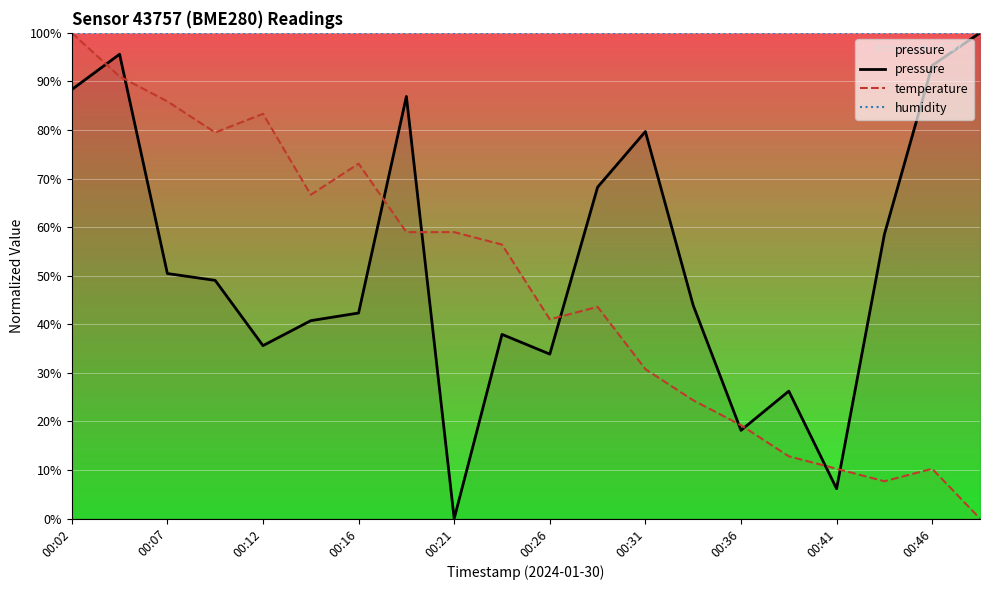

At which label does pressure reach its minimum?

00:21